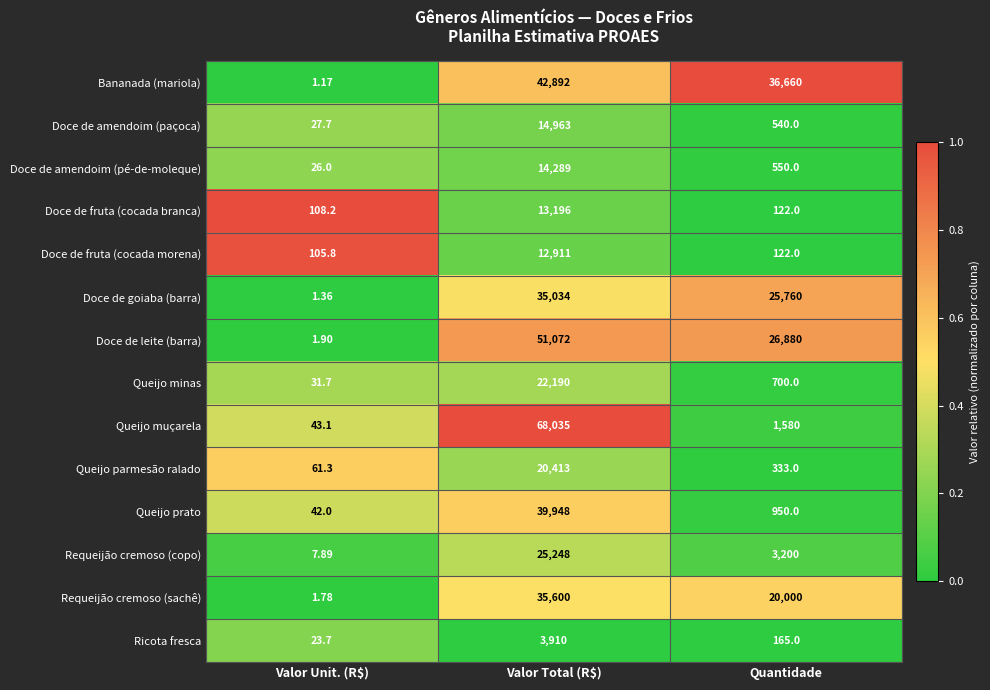

At which label does Queijo parmesão ralado first exceed 333?

Valor Total (R$)